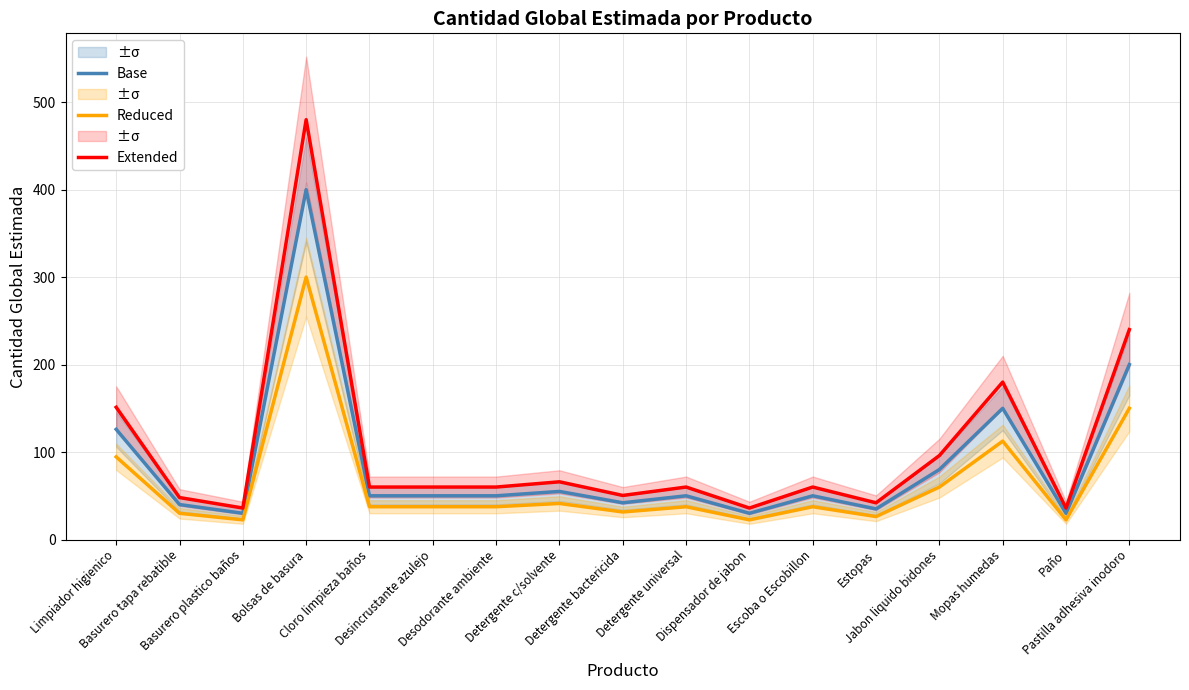

Rank the series at Basurero plastico baños from lowest to highest value.

Reduced, Base, Extended